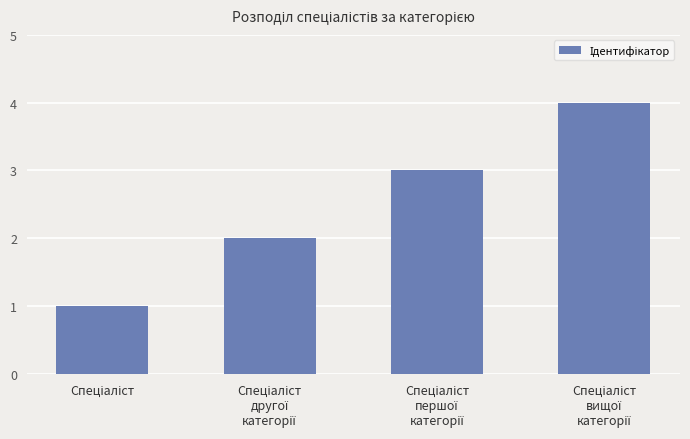

How many bars are there in total?

4